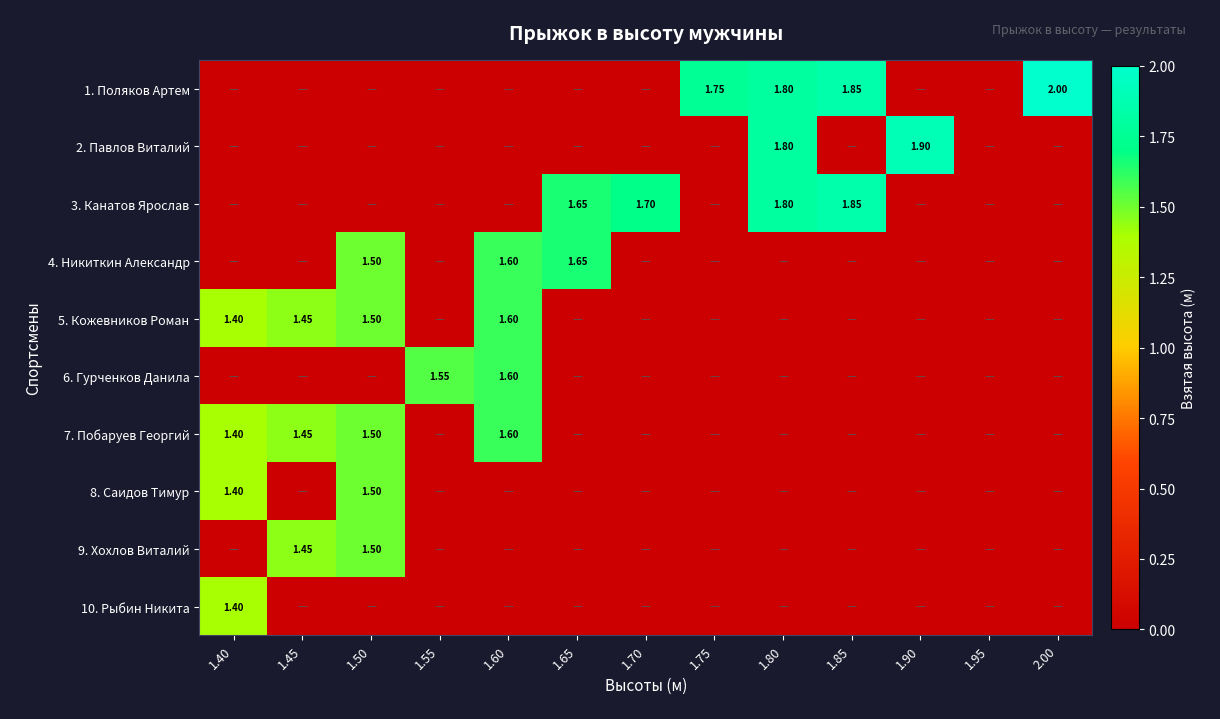

Which series has the largest total across all categories?

1. Поляков Артем